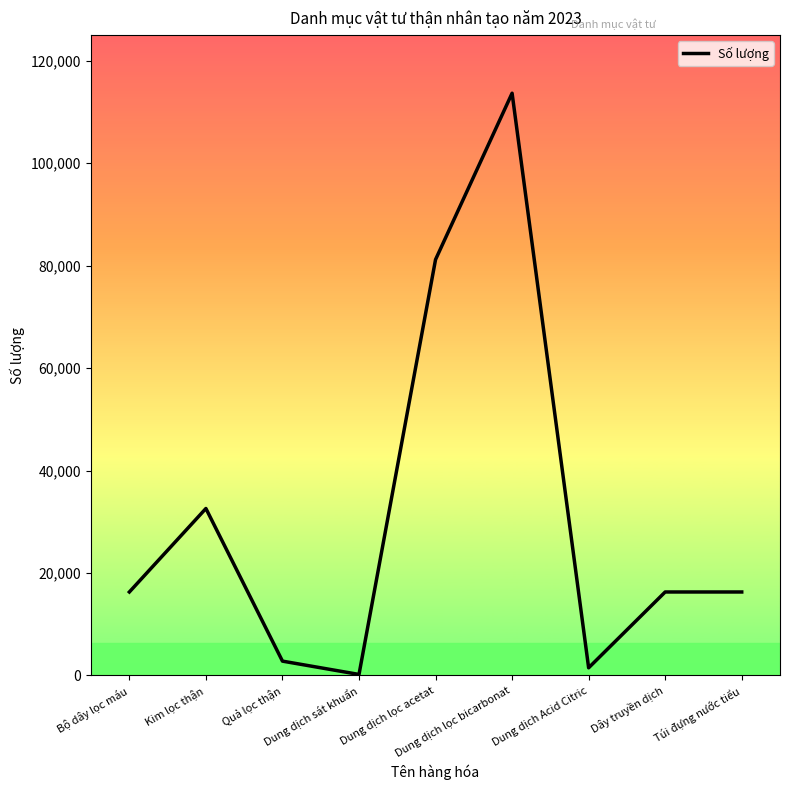

Does the chart display data point markers on the line(s)?

No